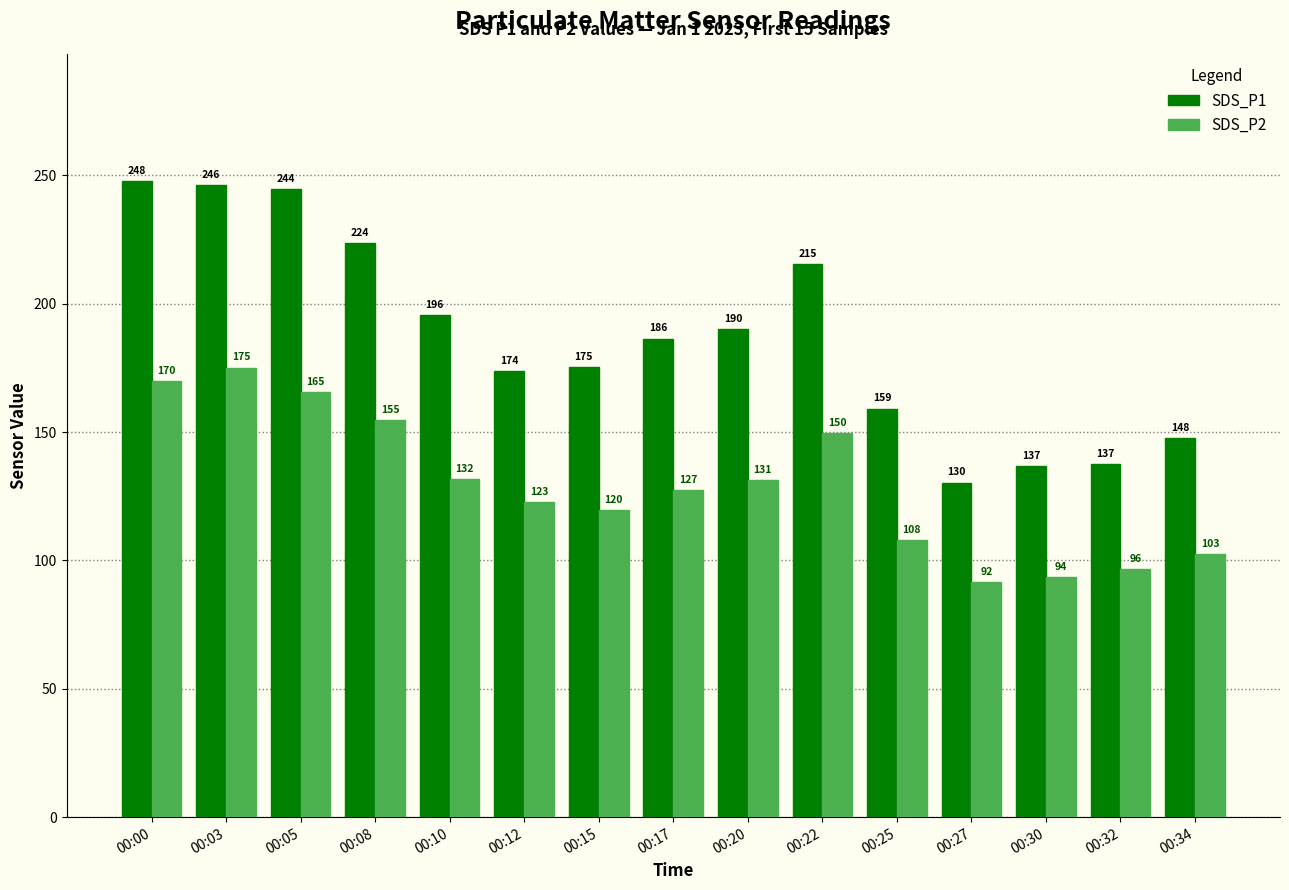

Which category has the highest value across all series?

00:00